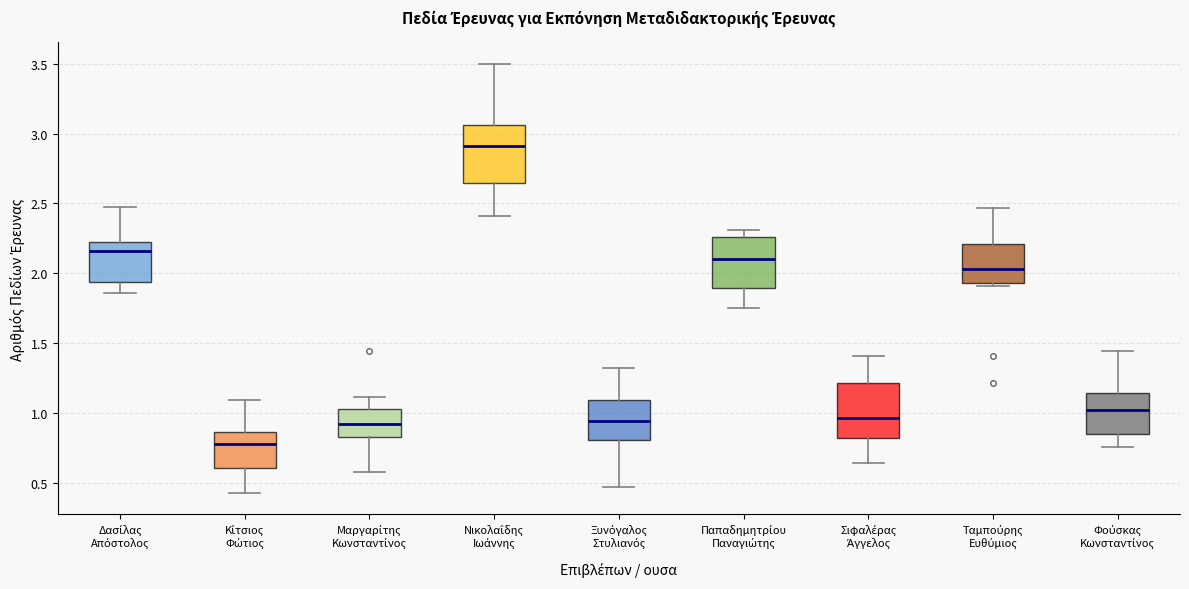

Where does the lower whisker of the box for Νικολαΐδης Ιωάννης end on the y-axis? The values are not printed on the chart, so give them approximately, as read against the axis.

2.40